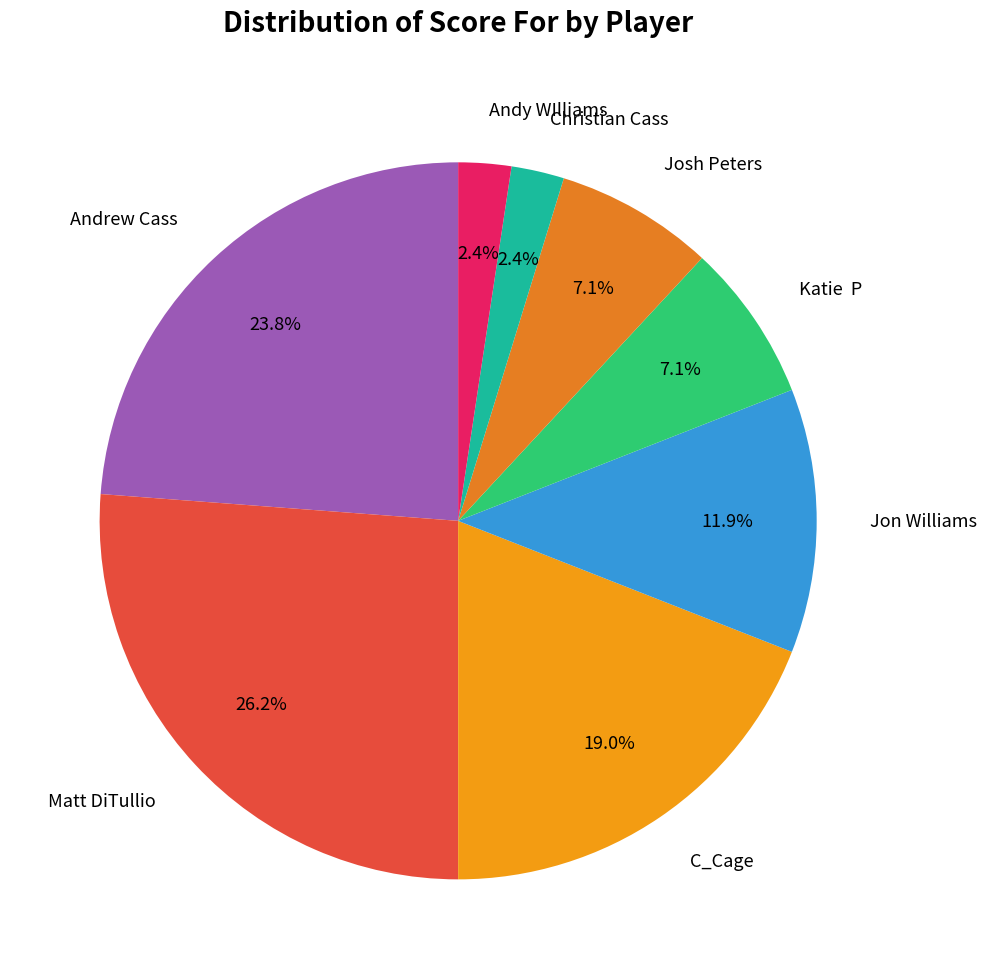

Which category has the biggest portion of the pie?

Matt DiTullio